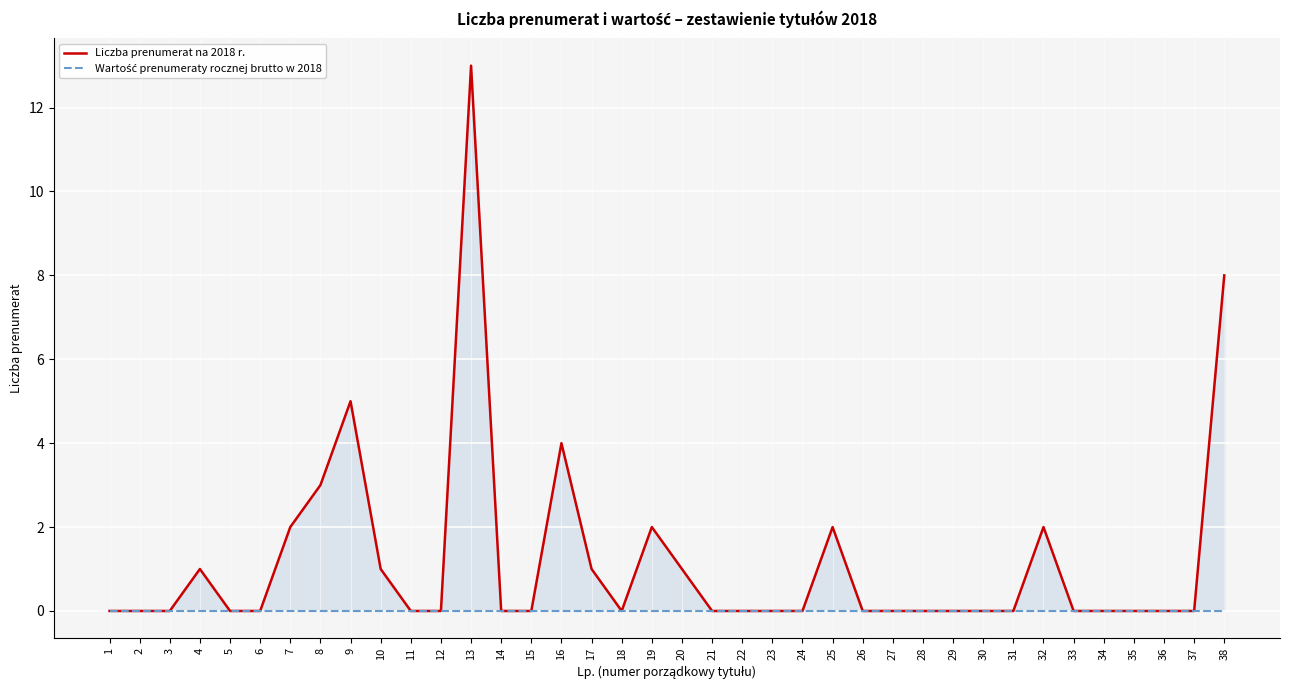

What is the spread (max minus min) of values at 16?

4